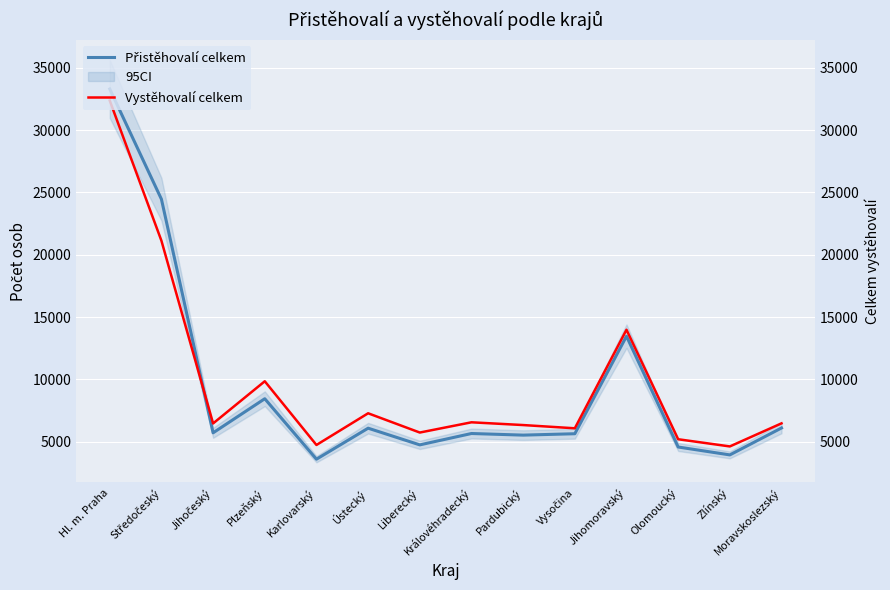

Rank the series by their average value, from highest to lowest.

Vystěhovalí celkem, Přistěhovalí celkem